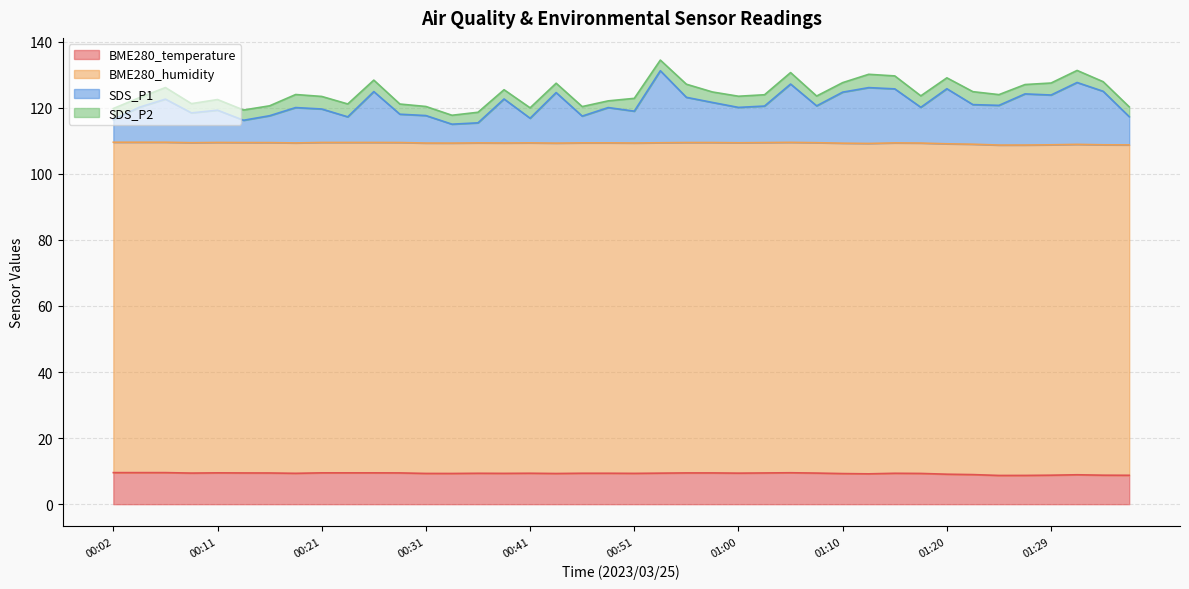

What is the lowest value of the SDS_P1 series?

115.0